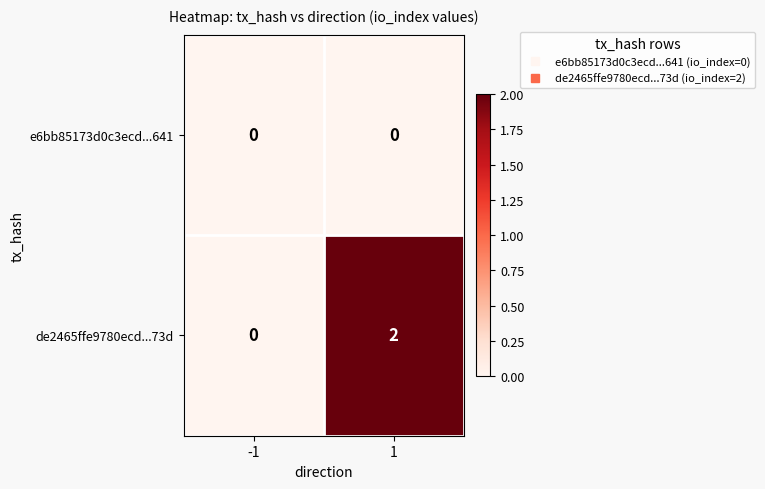

Is it true that e6bb85173d0c3ecd...641 equals 0 at -1?

True